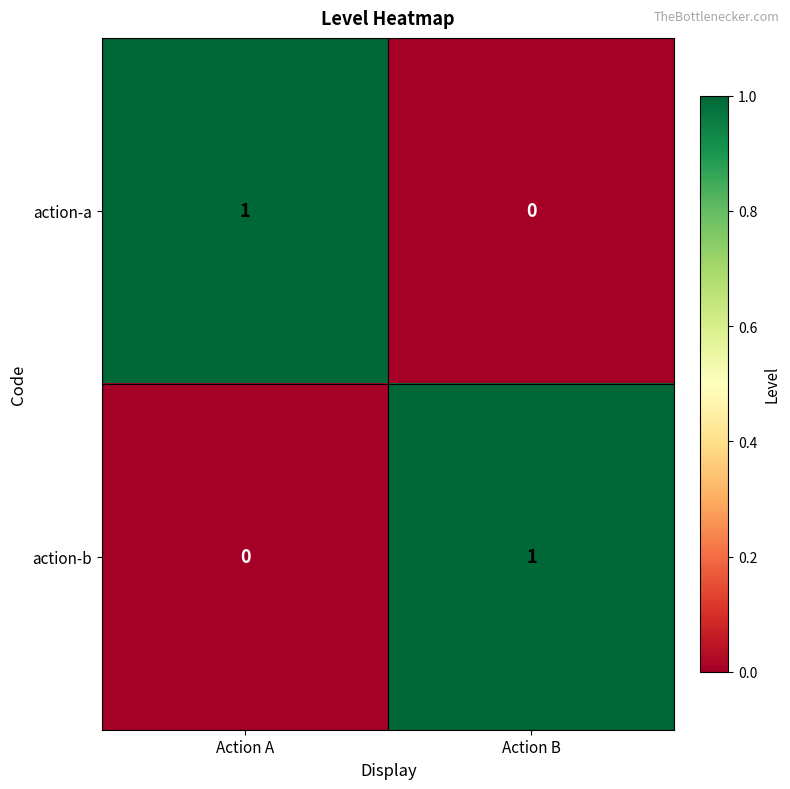

Rank the categories by action-b value from lowest to highest.

Action A, Action B